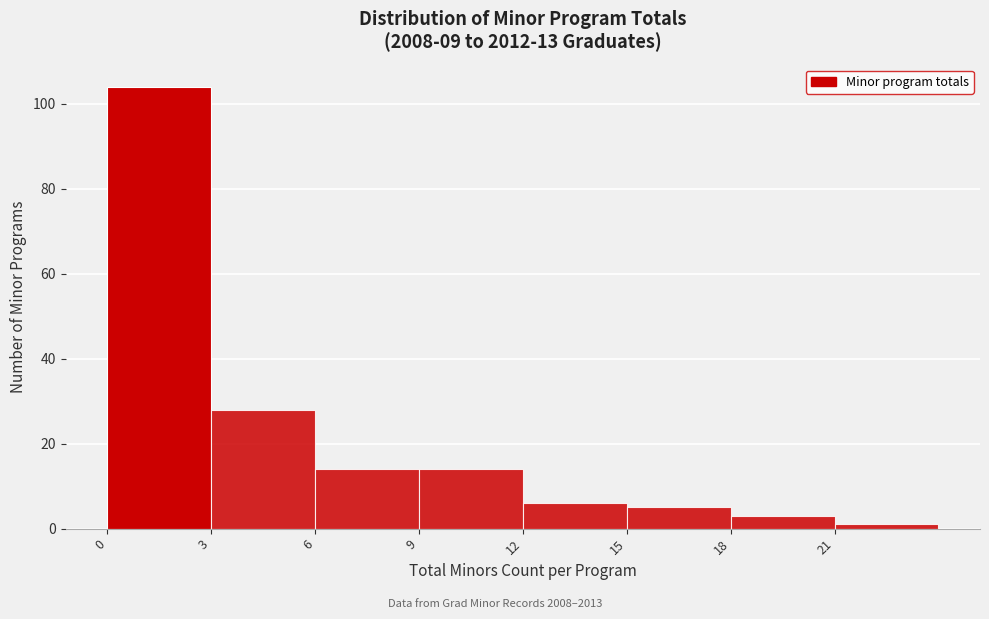

Which range on the x-axis has the tallest bar?

0 to 3